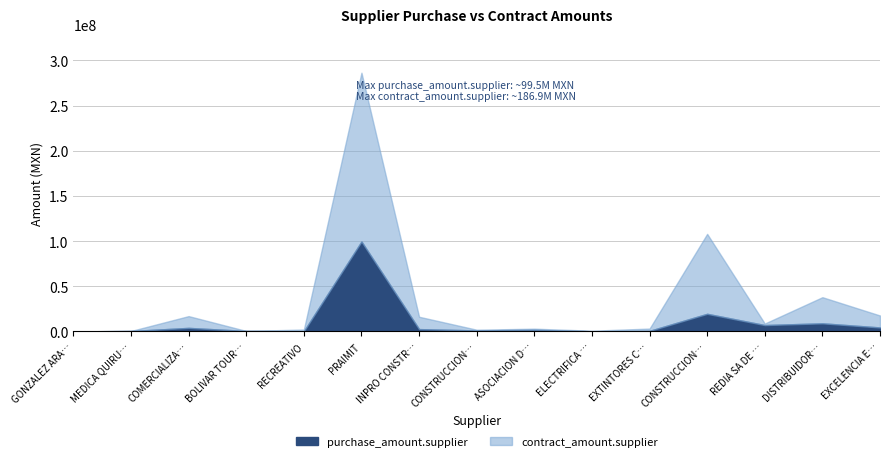

True or false: purchase_amount.supplier and contract_amount.supplier cross at least once.

True